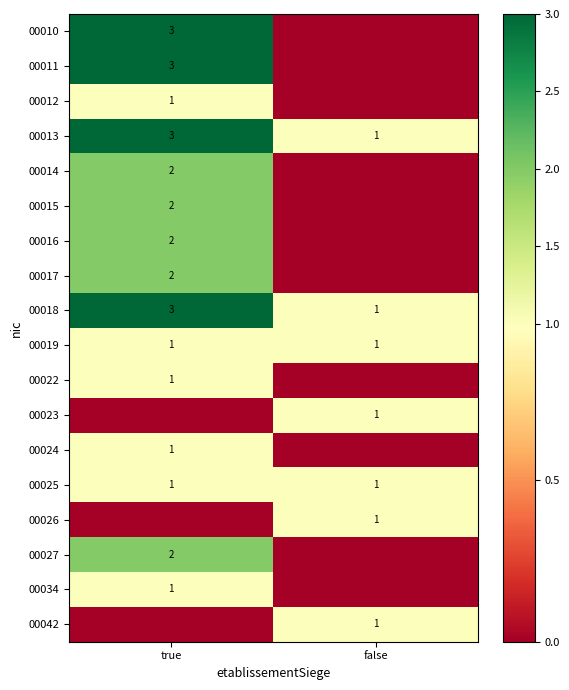

Which has a higher value, false or true?

true